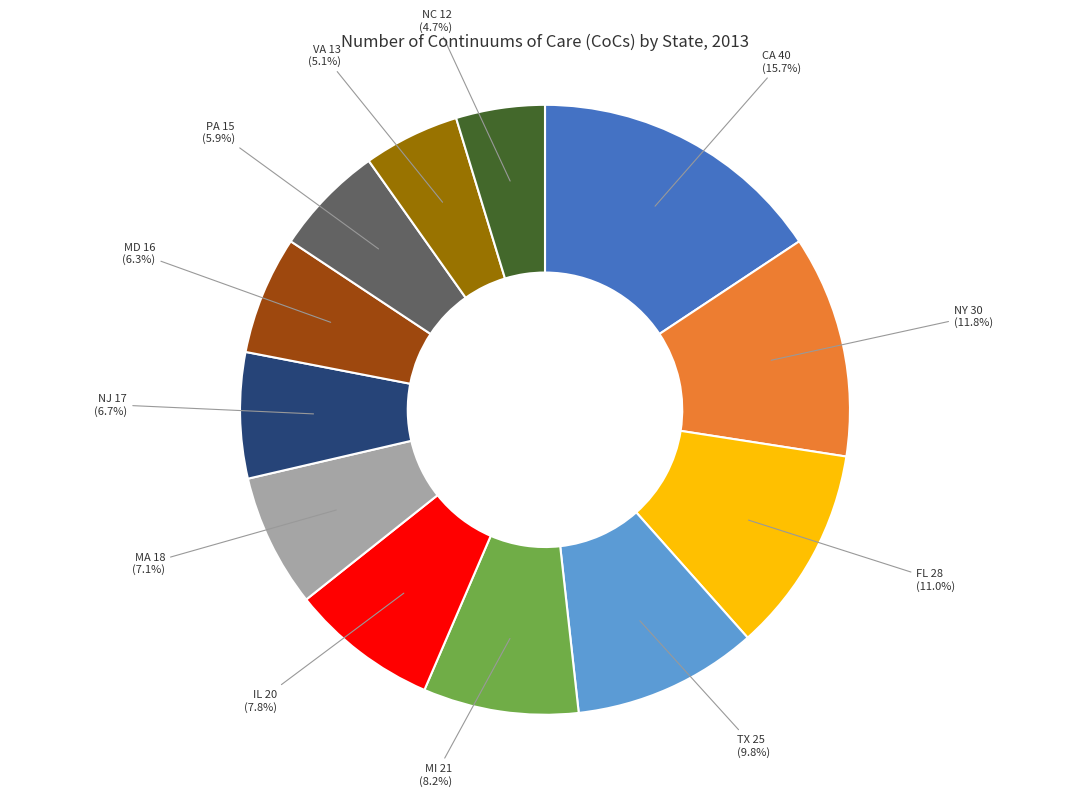

Does any single category account for the majority?

No